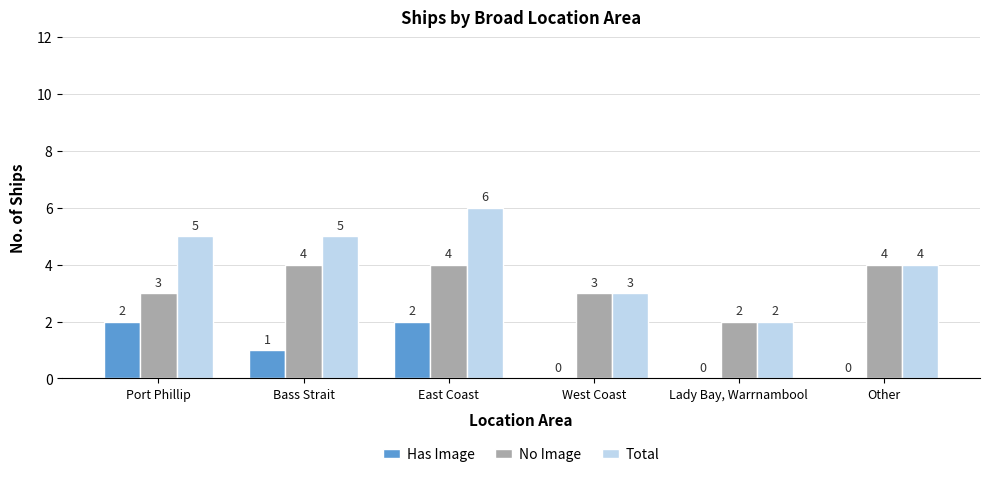

The value of Has Image at Bass Strait is 1. True or false?

True